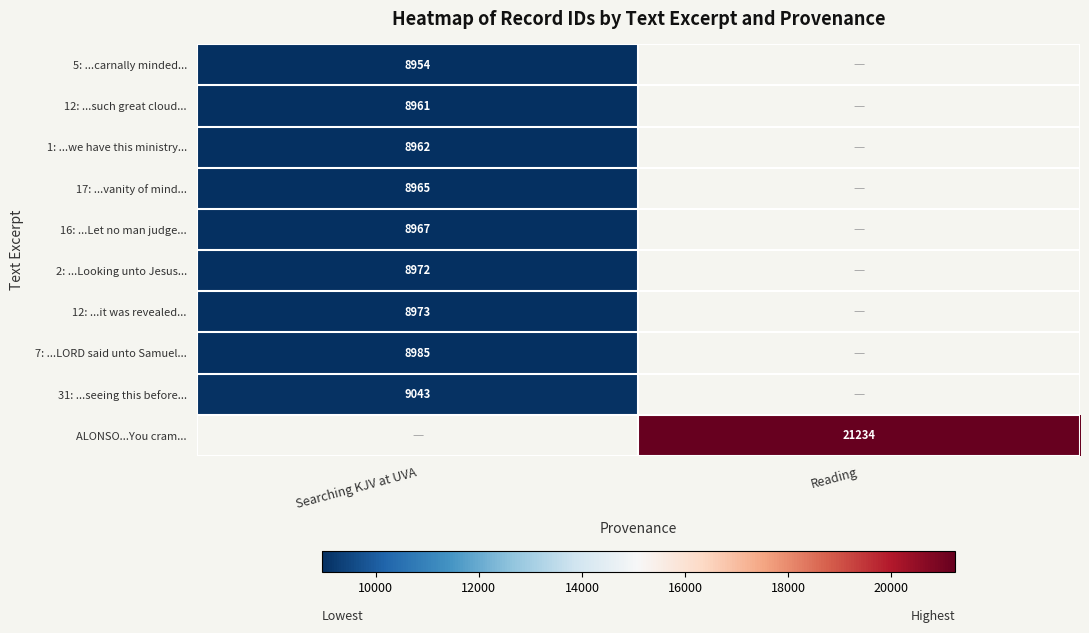

True or false: 2: ...Looking unto Jesus... has a value of 8972 at Searching KJV at UVA.

True